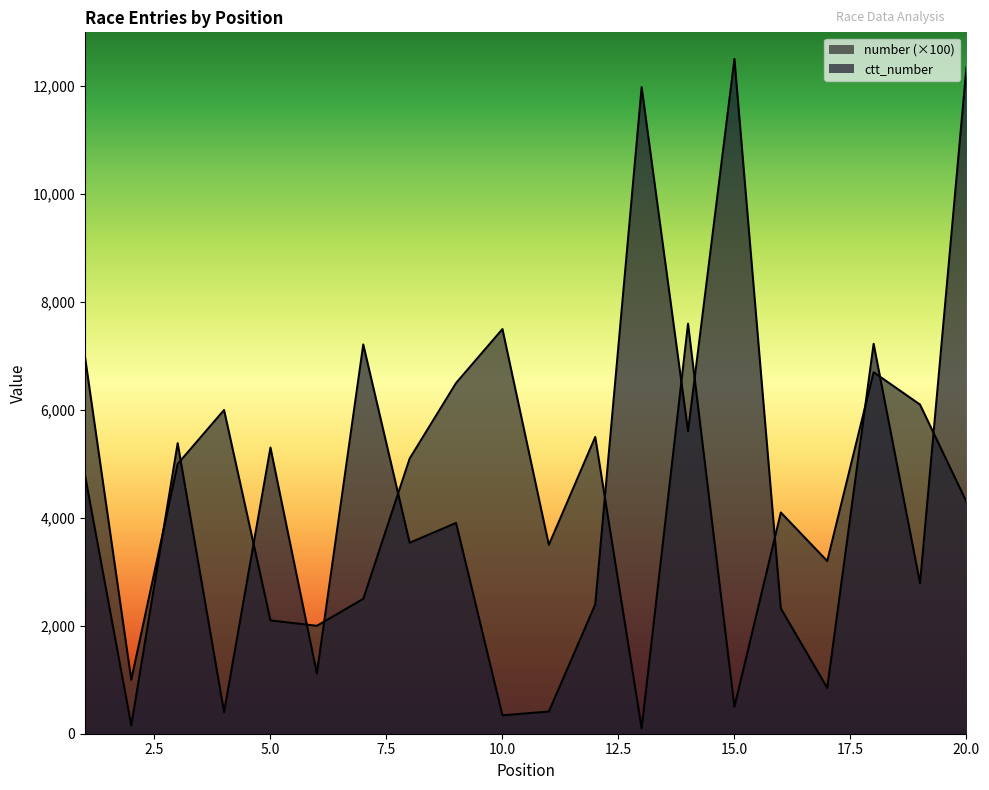

The ctt_number series shows 11984 at 13. True or false?

True